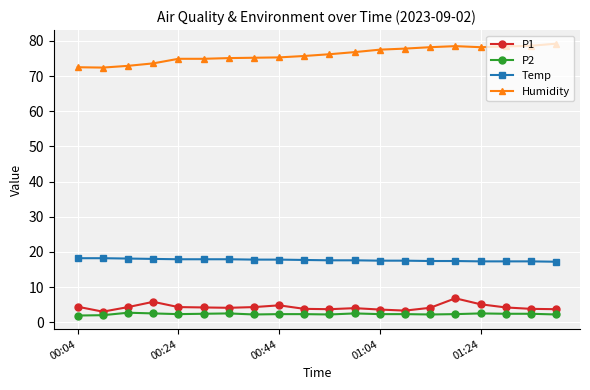

At how many categories does at least one series exceed 61?

20